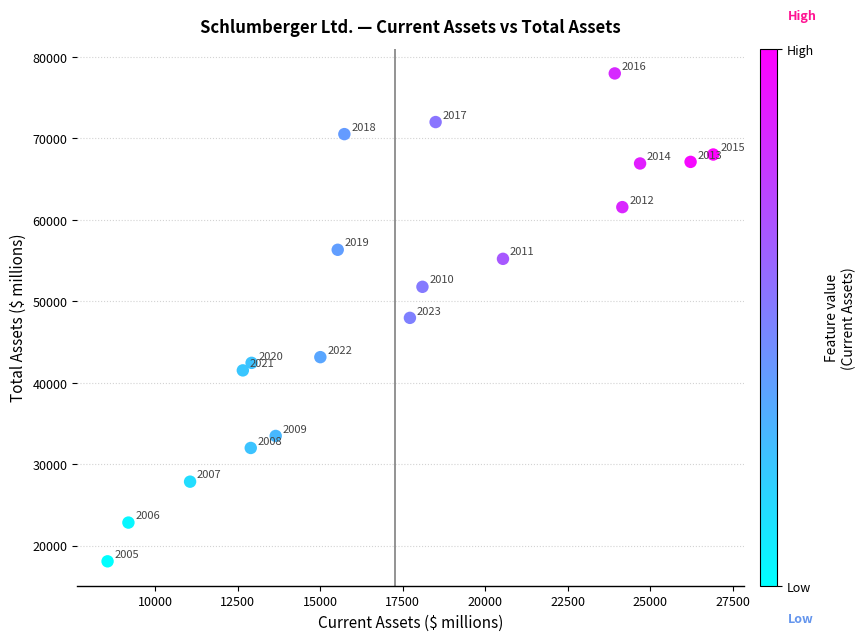

What is the range of X values (max minus min)?

18358